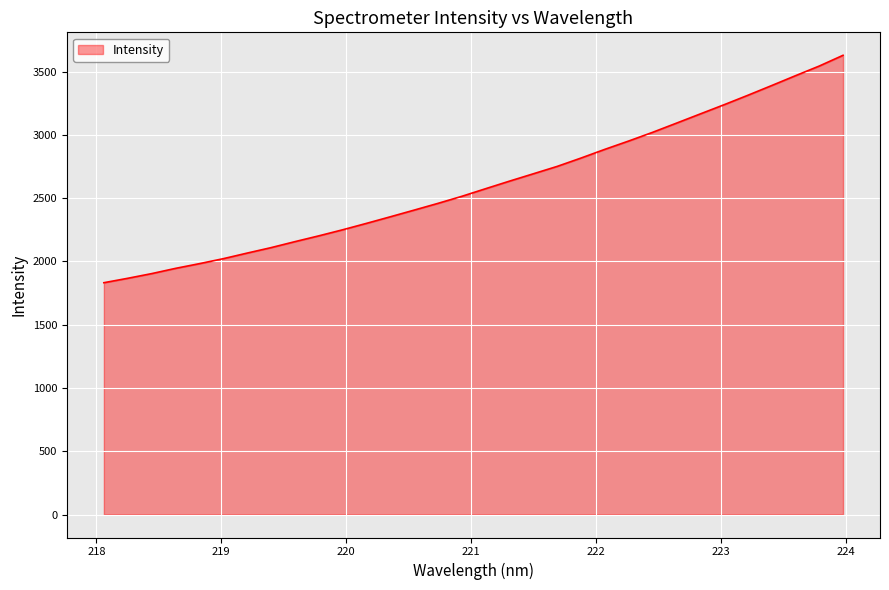

What is the greatest value displayed?

3629.0